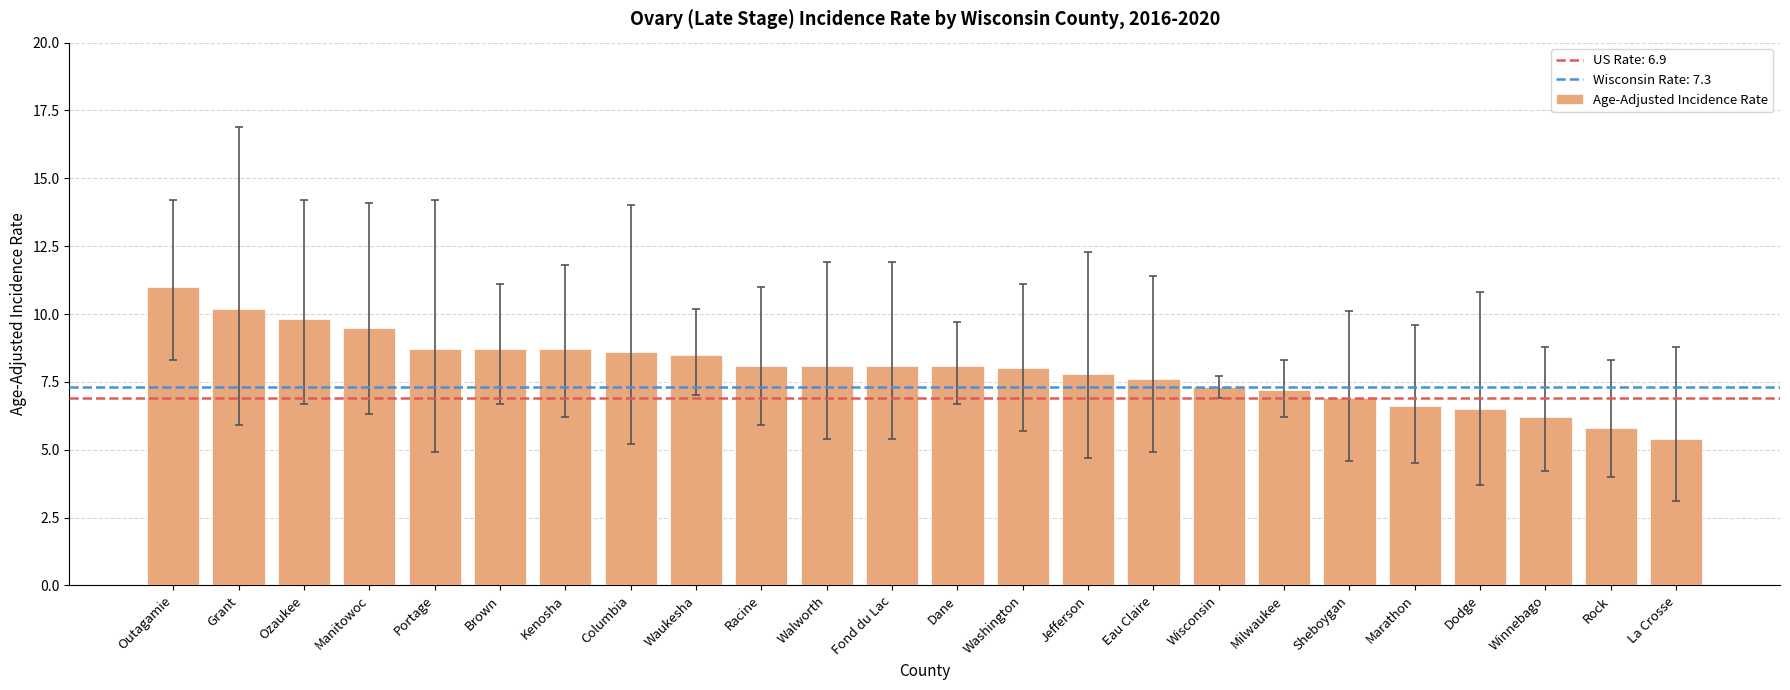

What is the sum of the values at Kenosha and Grant?

18.9